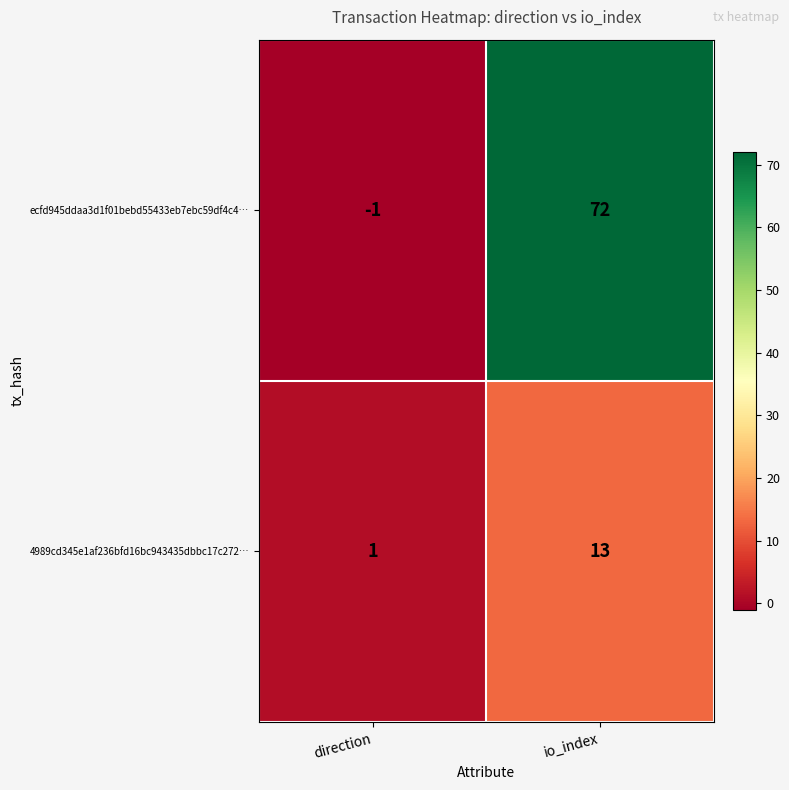

Rank the series at direction from lowest to highest value.

ecfd945ddaa3d1f01bebd55433eb7ebc59df4c4…, 4989cd345e1af236bfd16bc943435dbbc17c272…